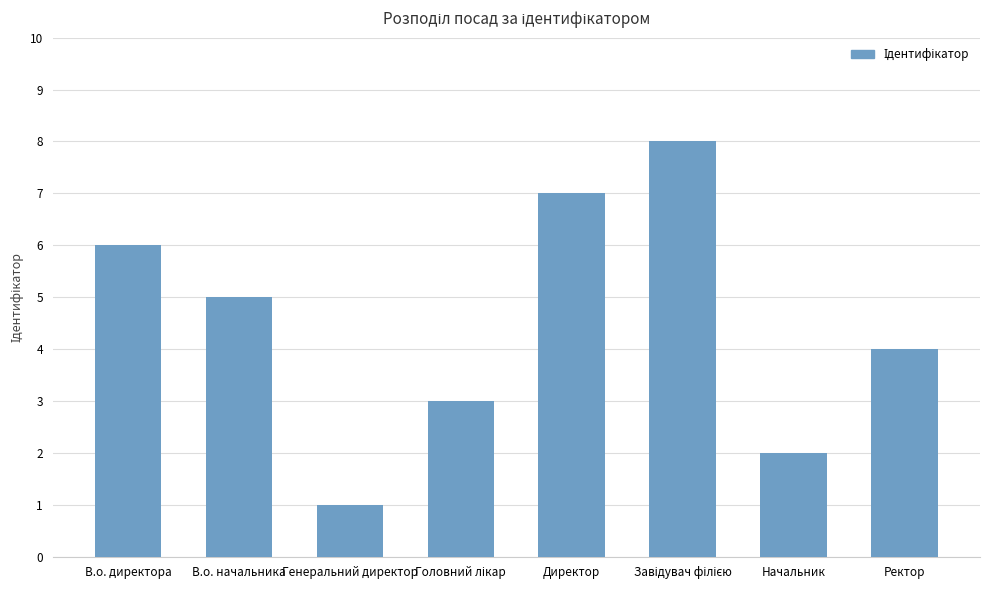

What position from the right is Начальник?

2